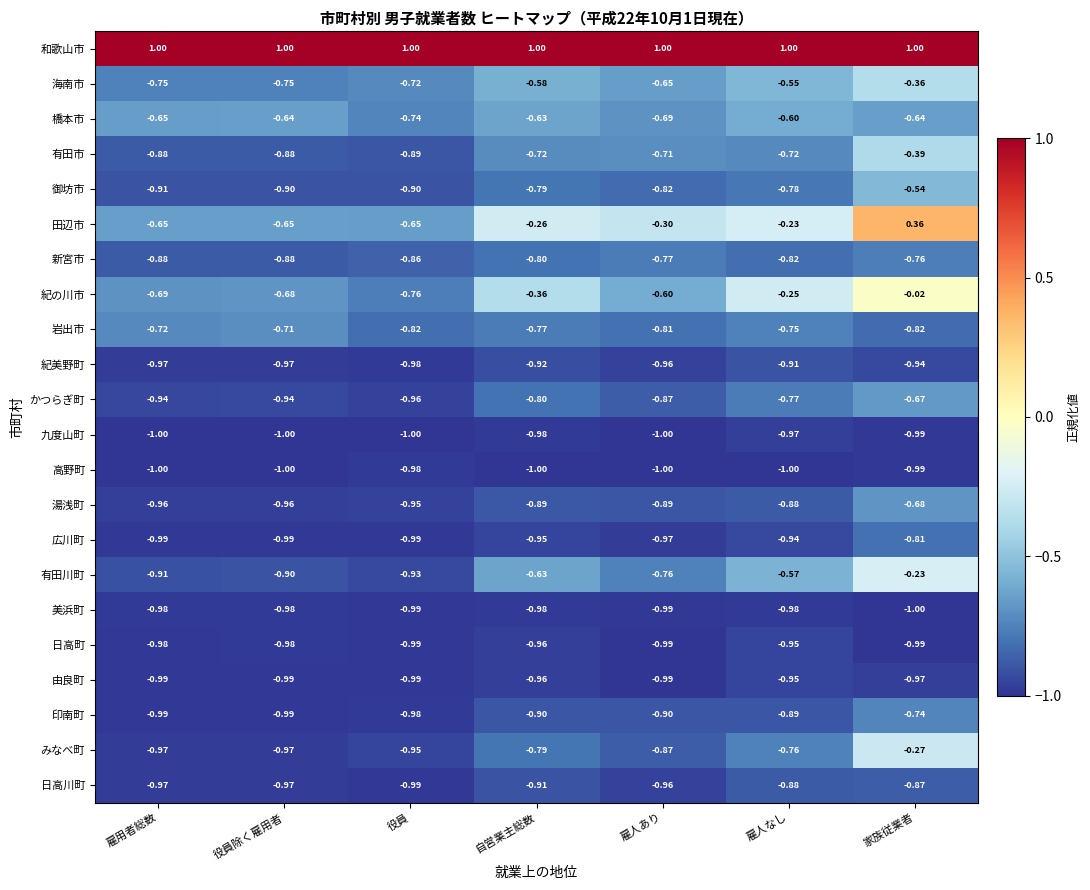

Which category has the highest value in the 田辺市 series?

家族従業者